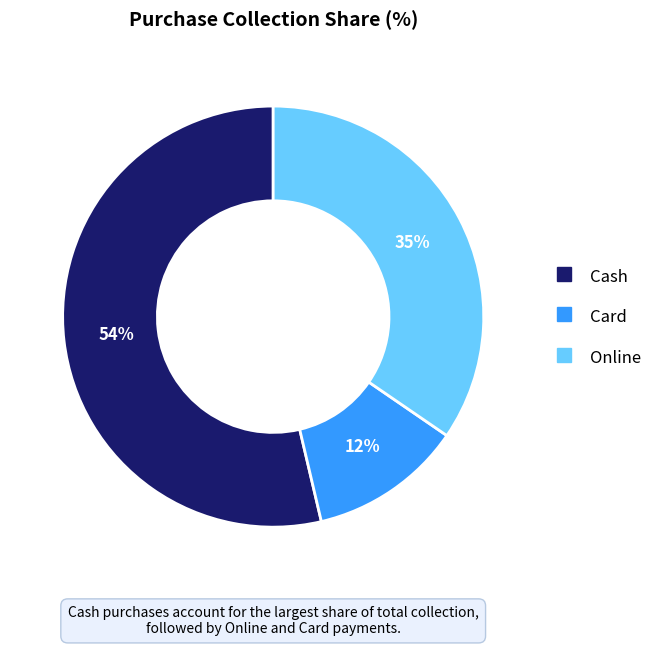

Does any single category account for the majority?

Yes